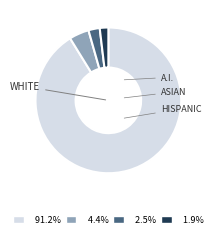

Is there any slice that represents more than half of the pie?

Yes